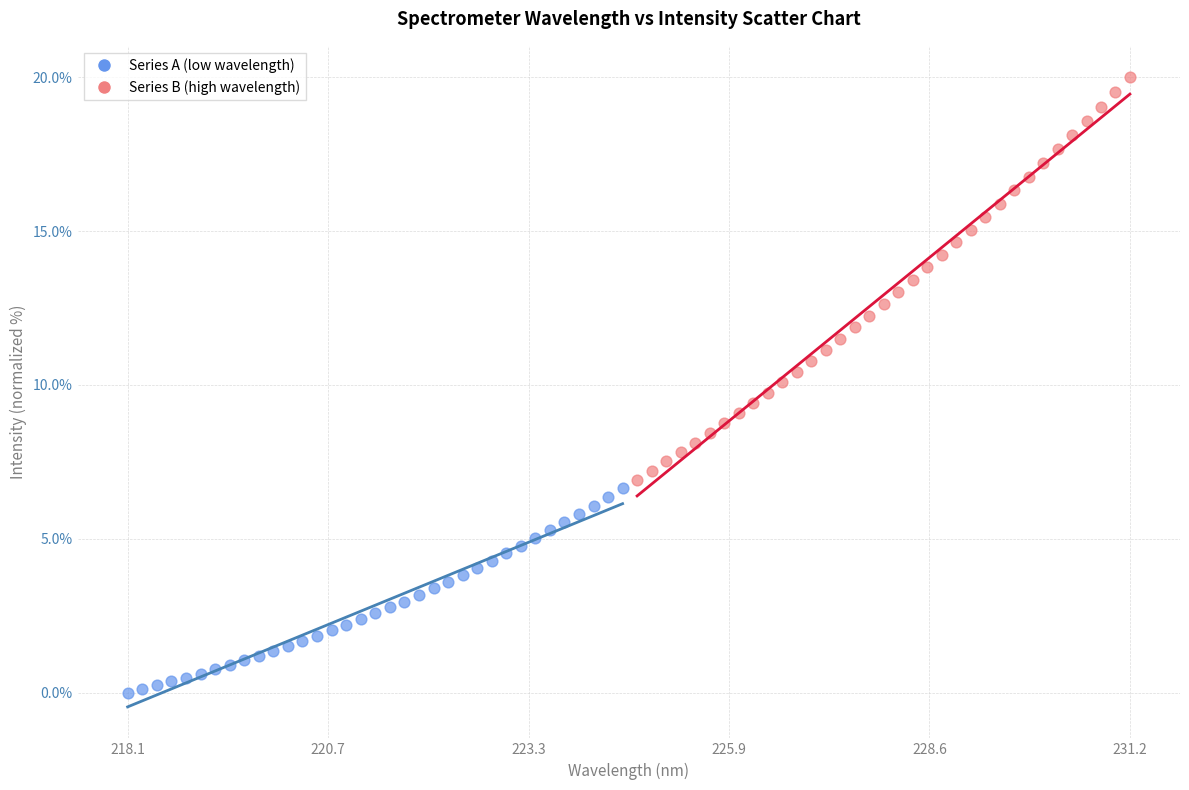

Which series contains the highest Y value?

Series B (high wavelength)